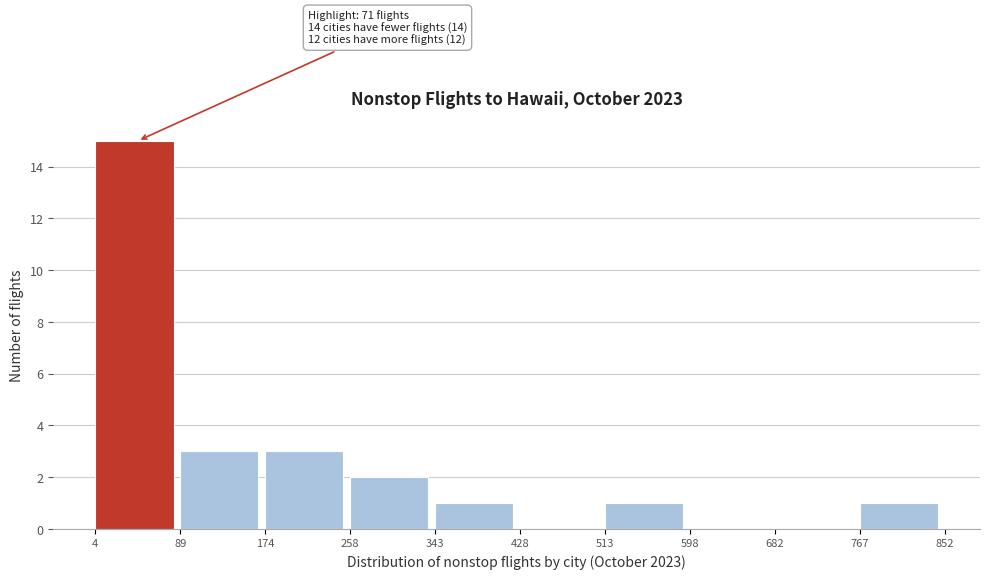

Which range on the x-axis has the tallest bar?

4 to 89